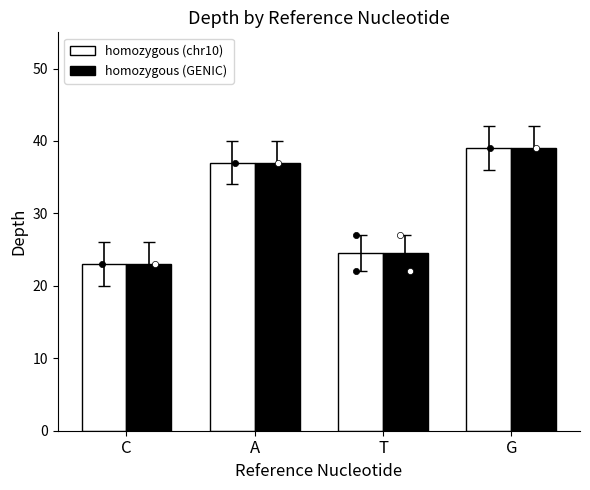

What is the total value across all series at T?

49.0